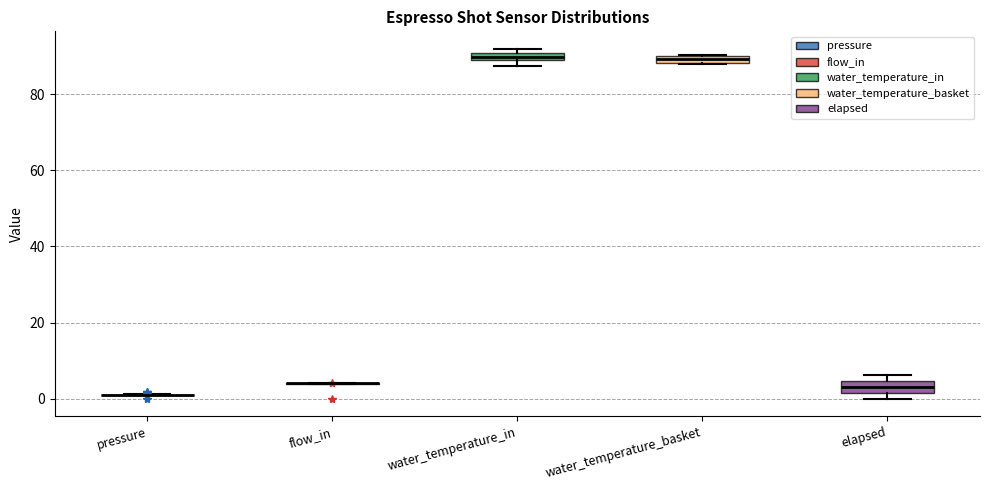

Where is the lower edge of the box for water_temperature_in on the y-axis? The values are not printed on the chart, so give them approximately, as read against the axis.

88